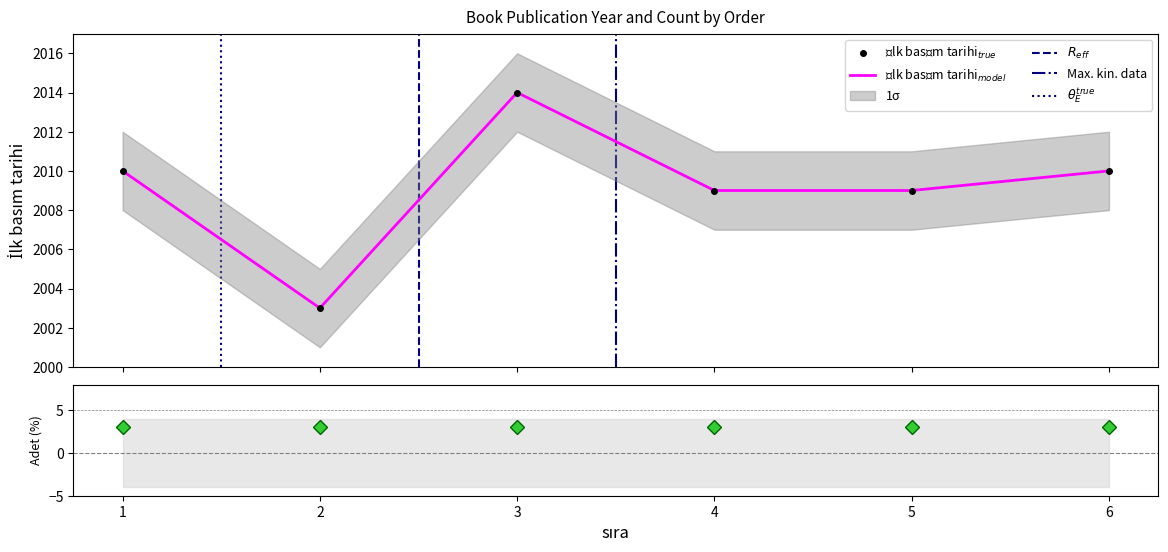

True or false: the data shows 2010 at 6.

True